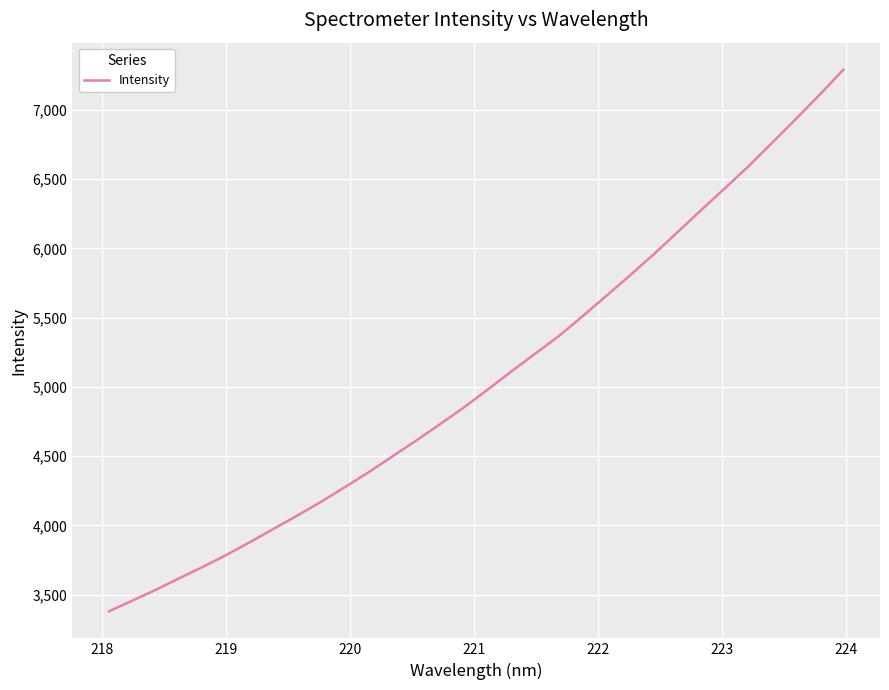

True or false: there are more than 0 points higher than both neighbors.

False